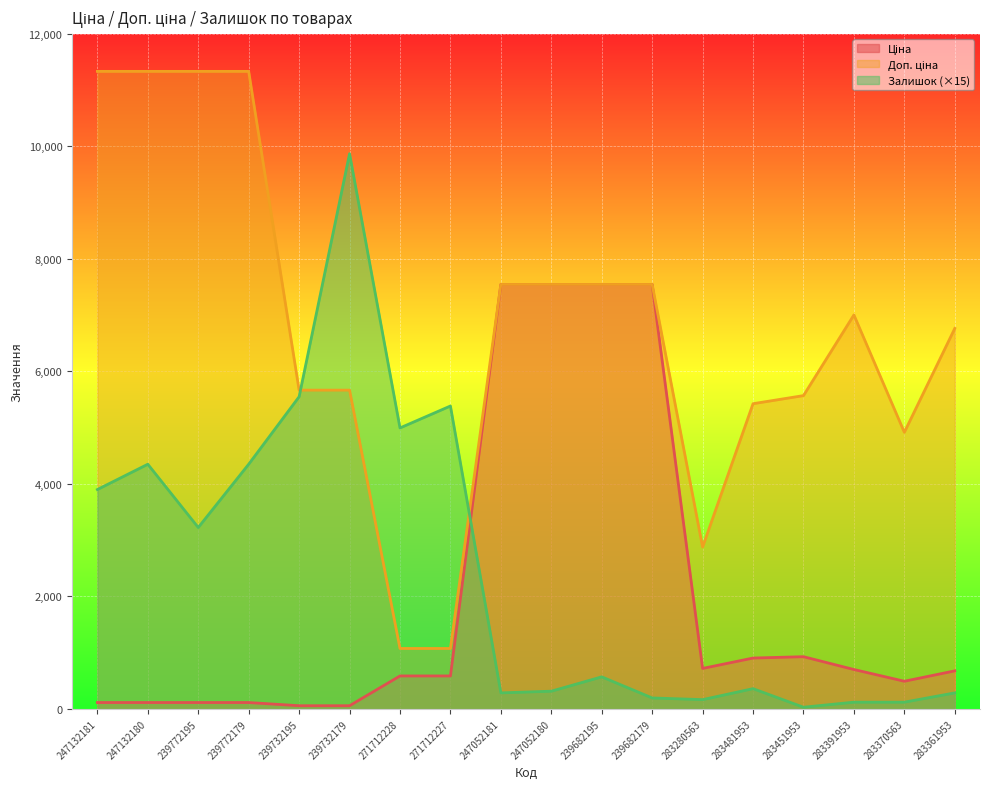

At which category is the sum across all series the highest?

247132180